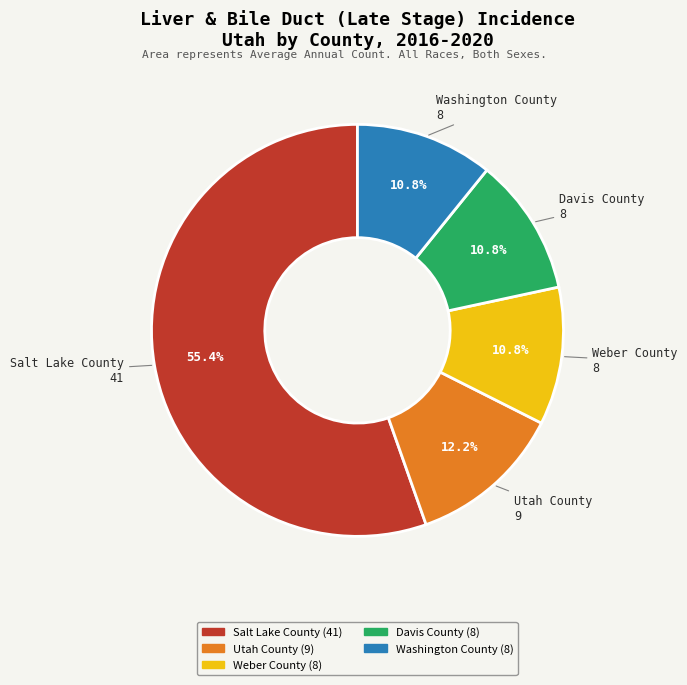

Which slice is the largest?

Salt Lake County